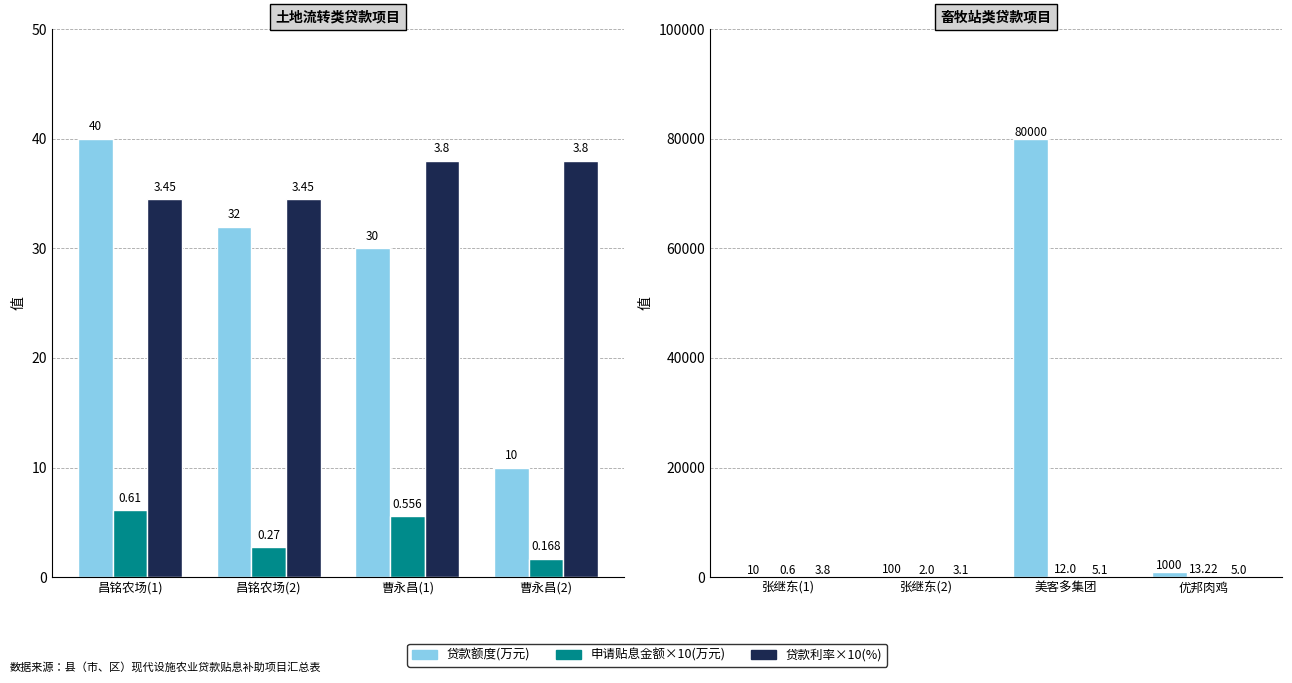

How many series are shown in this chart?

3